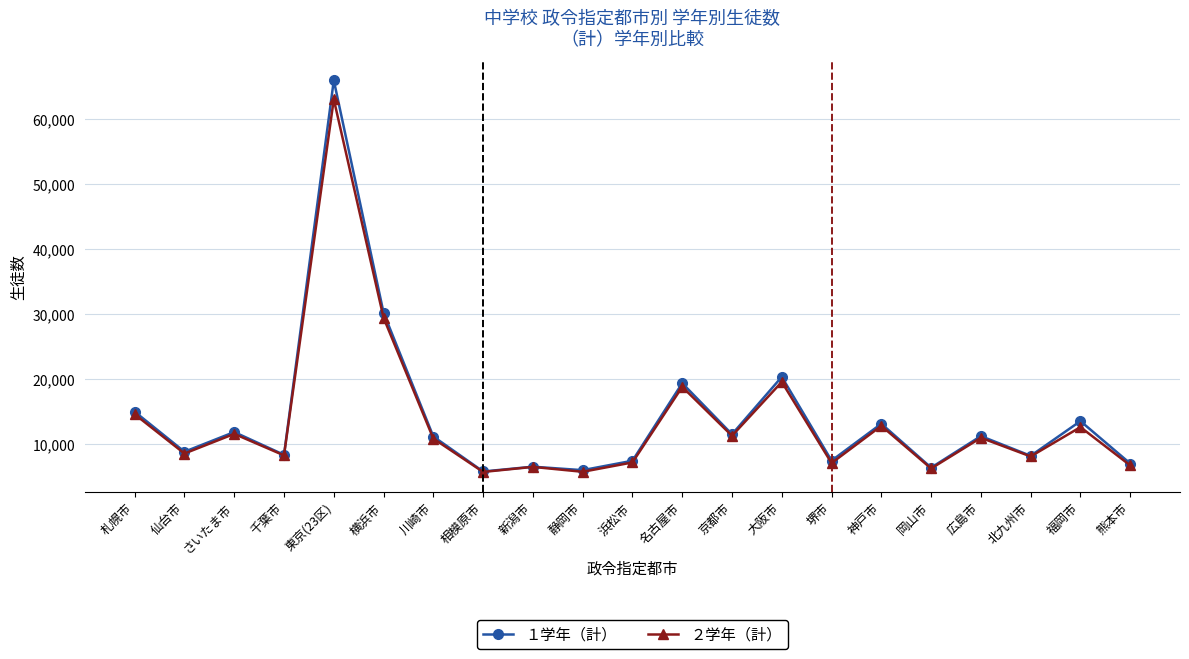

At which category is the sum across all series the highest?

東京(23区)